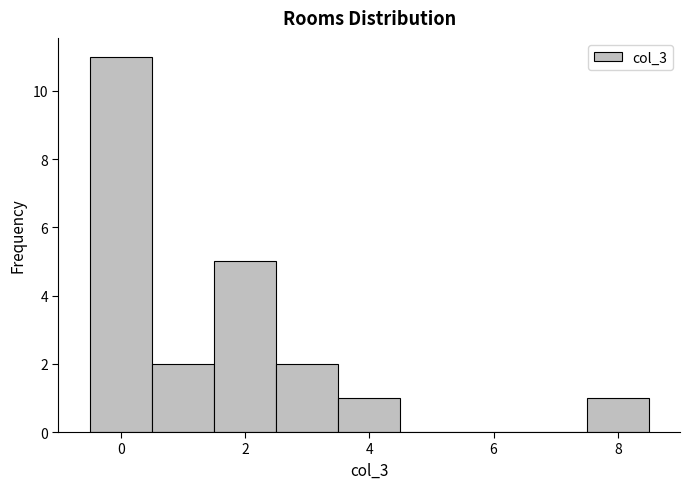

Reading left to right, list every bar in this chart as the range it spans on the x-axis followed by its height. Neither the bar edges nor the heights are printed on the chart, so give them approximately, as read against the axes.

-0.5 to 0.5: 11
0.5 to 1.5: 2
1.5 to 2.5: 5
2.5 to 3.5: 2
3.5 to 4.5: 1
4.5 to 5.5: 0
5.5 to 6.5: 0
6.5 to 7.5: 0
7.5 to 8.5: 1